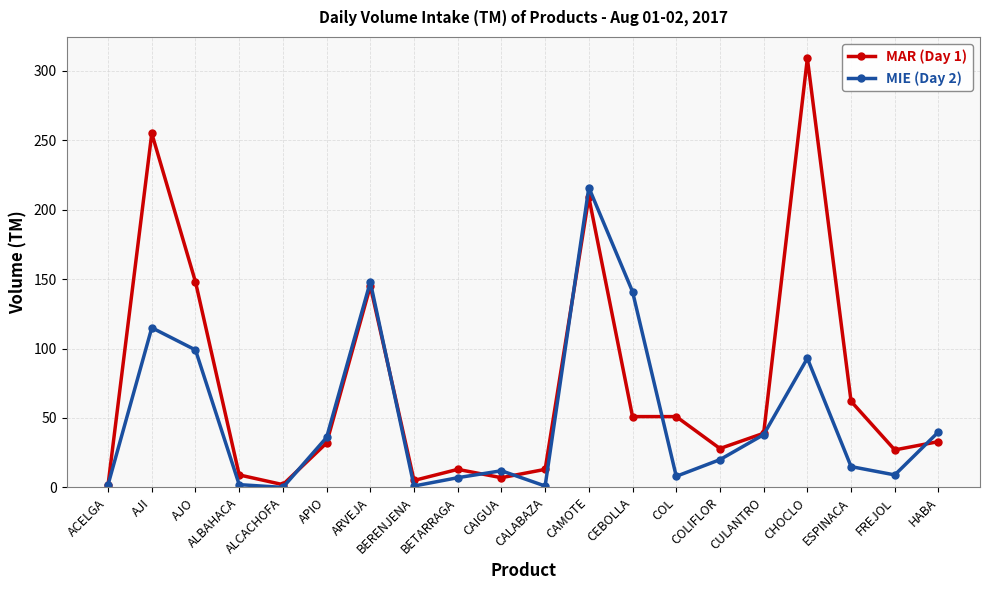

Rank the series by their maximum value, from lowest to highest.

MIE (Day 2), MAR (Day 1)